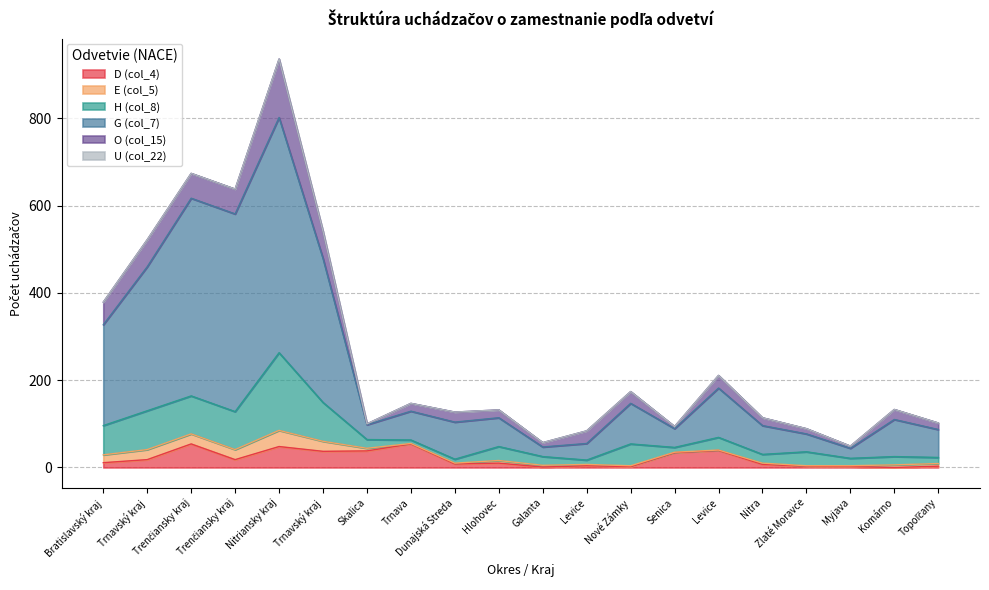

What is the value of the O (col_15) point at the 16th from the left?

18